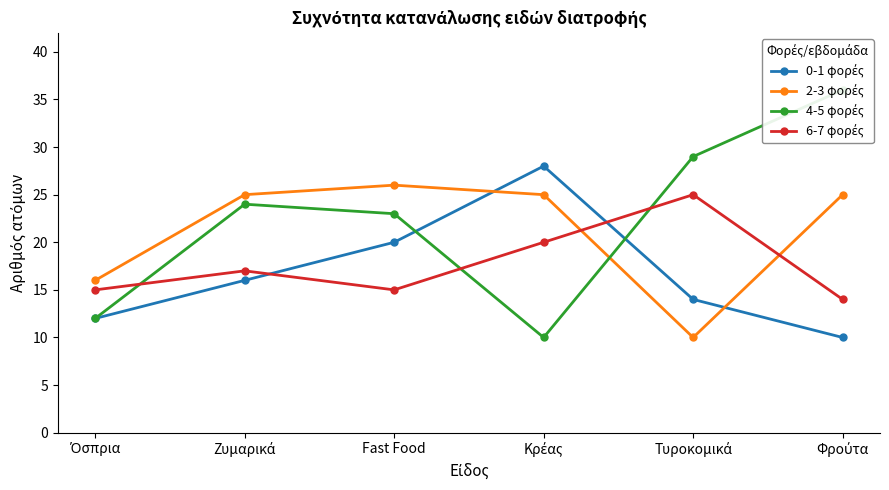

Rank the series by their average value, from highest to lowest.

4-5 φορές, 2-3 φορές, 6-7 φορές, 0-1 φορές